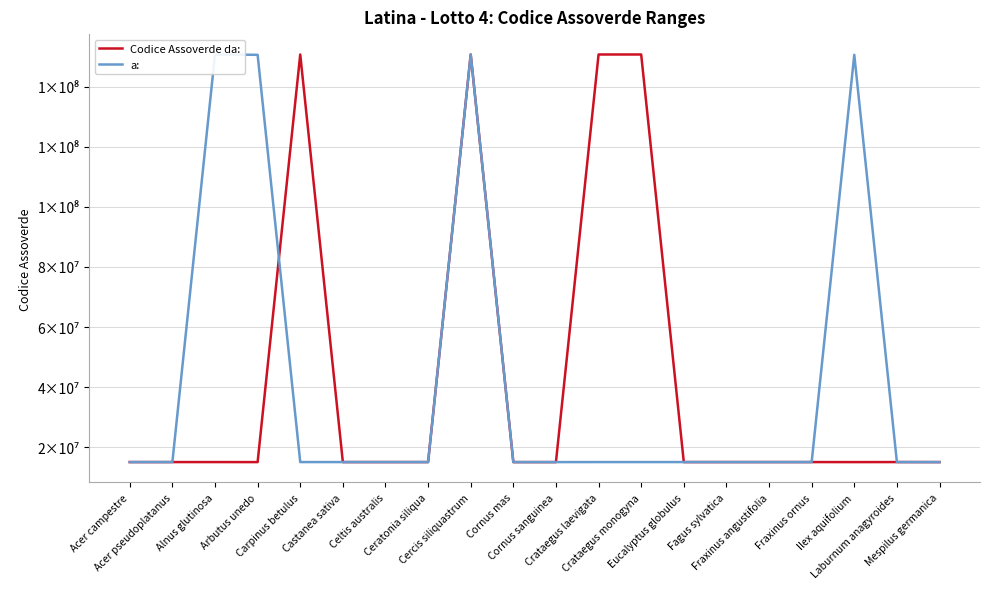

The value of Codice Assoverde da: at Acer campestre is 15070049. True or false?

True